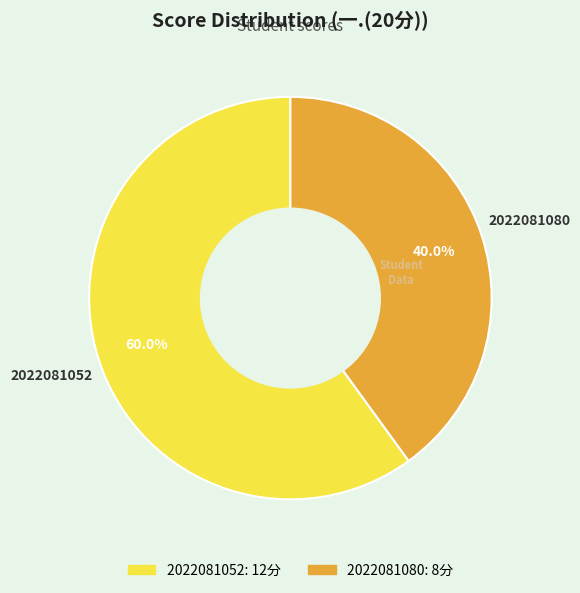

What is the largest slice in the pie chart?

2022081052